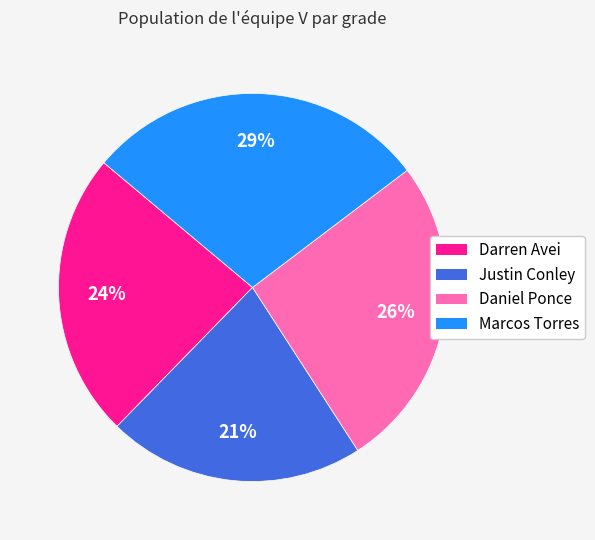

What percentage is the Darren Avei slice, to the nearest percent?

24%